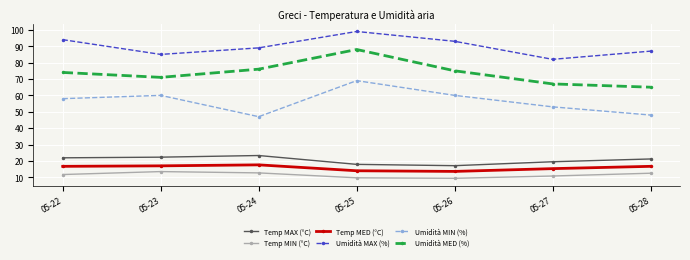

How many distinct data groups are displayed?

6